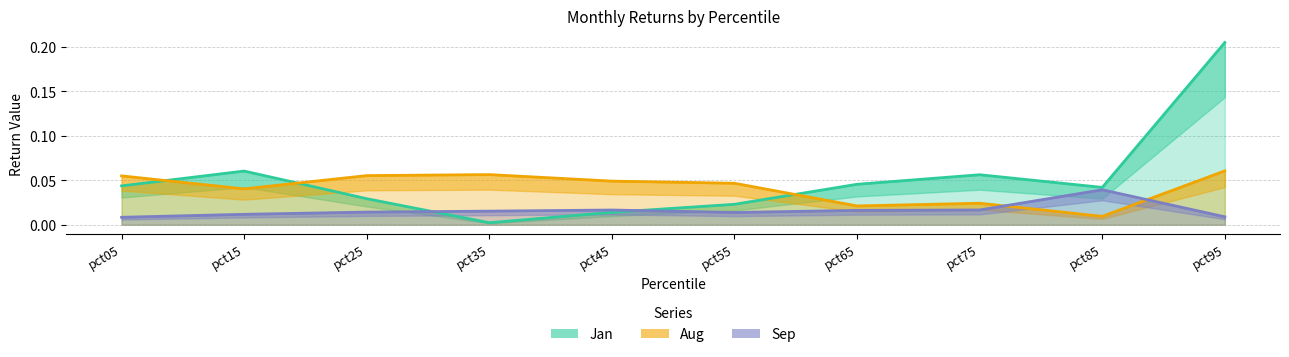

Which label corresponds to the largest value in the chart?

pct95